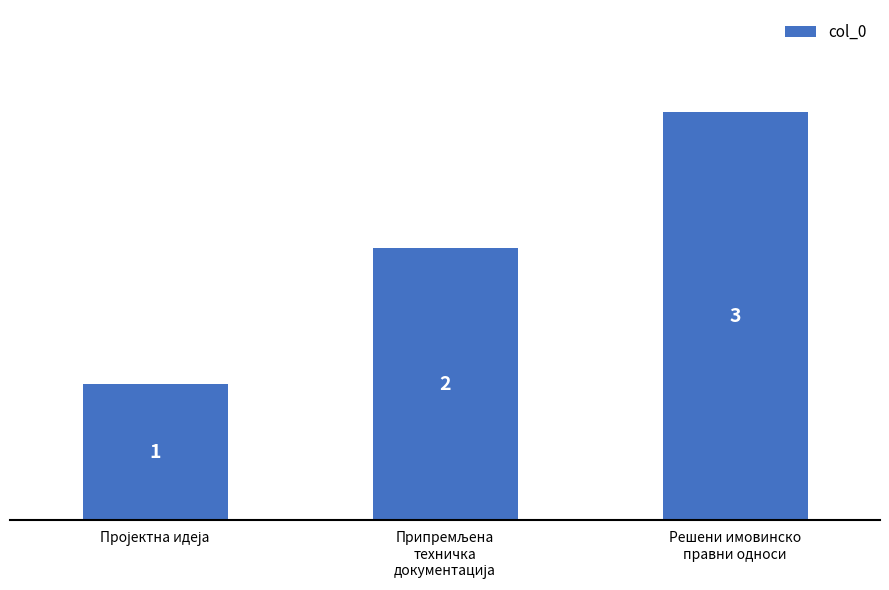

What is the value of the 3rd bar from the left?

3